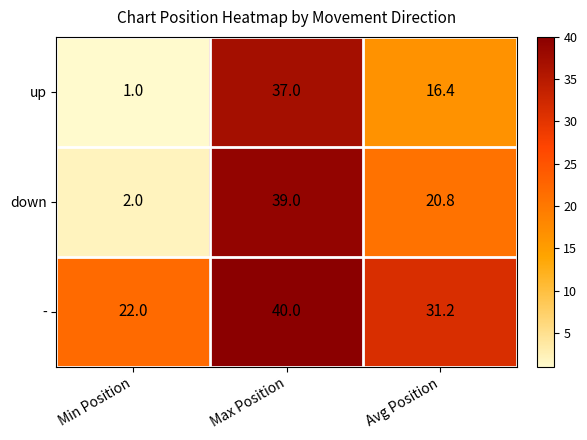

What is the lowest value of the - series?

22.0